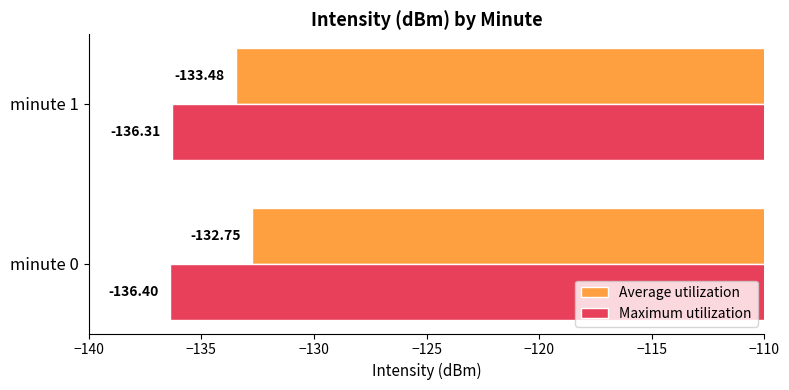

Which series changed the most between minute 0 and minute 1?

Average utilization